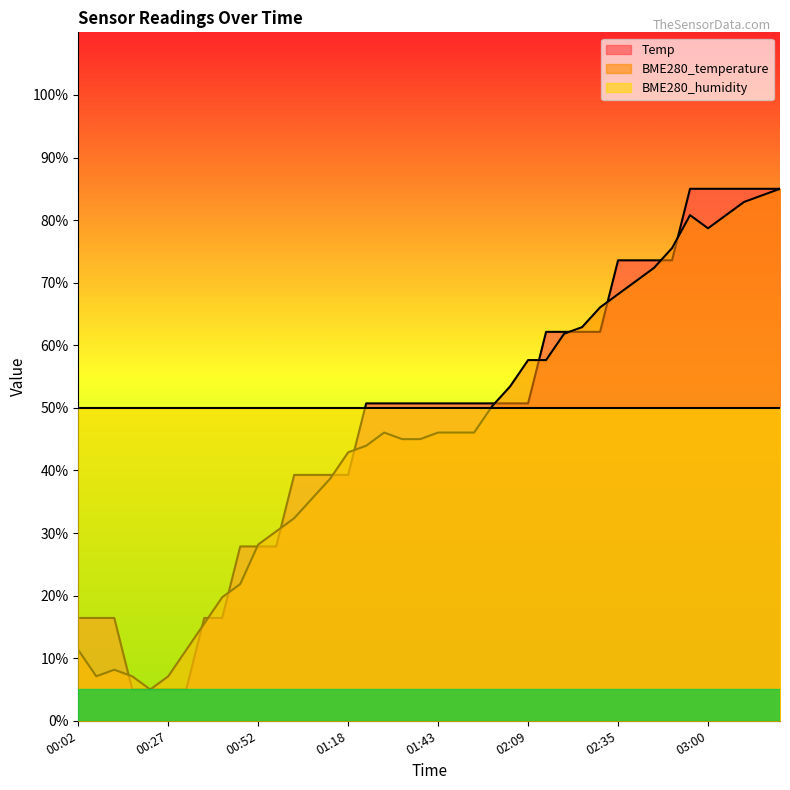

Reading left to right, what are all the values shown in this chart?

Temp: 00:02=16.4	00:07=16.4	00:12=16.4	00:17=5.0	00:22=5.0	00:27=5.0	00:32=5.0	00:37=16.4	00:42=16.4	00:47=27.9	00:52=27.9	00:57=27.9	01:05=39.3	01:08=39.3	01:13=39.3	01:18=39.3	01:23=50.7	01:28=50.7	01:33=50.7	01:38=50.7	01:43=50.7	01:49=50.7	01:54=50.7	01:59=50.7	02:04=50.7	02:09=50.7	02:14=62.1	02:19=62.1	02:25=62.1	02:30=62.1	02:35=73.6	02:40=73.6	02:45=73.6	02:50=73.6	02:55=85.0	03:00=85.0	03:05=85.0	03:10=85.0	03:16=85.0	03:21=85.0
BME280_temperature: 00:02=11.3	00:07=7.1	00:12=8.2	00:17=7.1	00:22=5.0	00:27=7.1	00:32=11.3	00:37=15.5	00:42=19.7	00:47=21.8	00:52=28.2	00:57=30.3	01:05=32.4	01:08=35.5	01:13=38.7	01:18=42.9	01:23=43.9	01:28=46.1	01:33=45.0	01:38=45.0	01:43=46.1	01:49=46.1	01:54=46.1	01:59=50.3	02:04=53.4	02:09=57.6	02:14=57.6	02:19=61.8	02:25=62.9	02:30=66.1	02:35=68.2	02:40=70.3	02:45=72.4	02:50=75.5	02:55=80.8	03:00=78.7	03:05=80.8	03:10=82.9	03:16=83.9	03:21=85.0